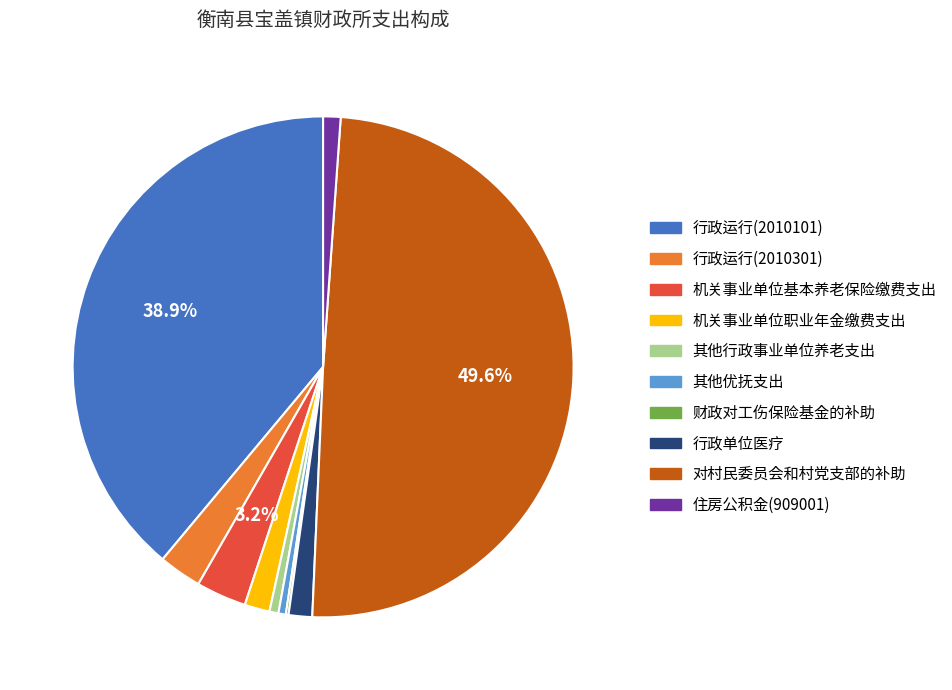

Do 行政单位医疗 and 对村民委员会和村党支部的补助 together represent more than half of the pie?

Yes